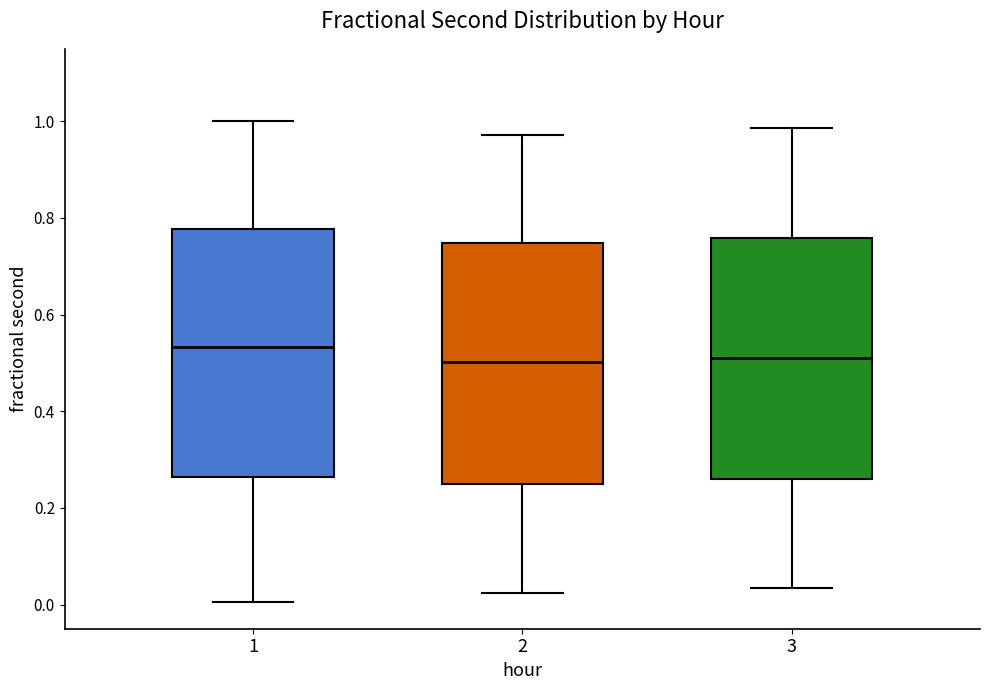

Reading left to right, transcribe this box plot: for each box, give where its median line is, the range the box spans, and where its two whiskers end, as read against the y-axis. The values are not printed on the chart, so give them approximately, as read against the axis.

1: median 0.54, box 0.26 to 0.78, whiskers 0.00 to 1.00
2: median 0.50, box 0.24 to 0.74, whiskers 0.02 to 0.98
3: median 0.50, box 0.26 to 0.76, whiskers 0.04 to 0.98